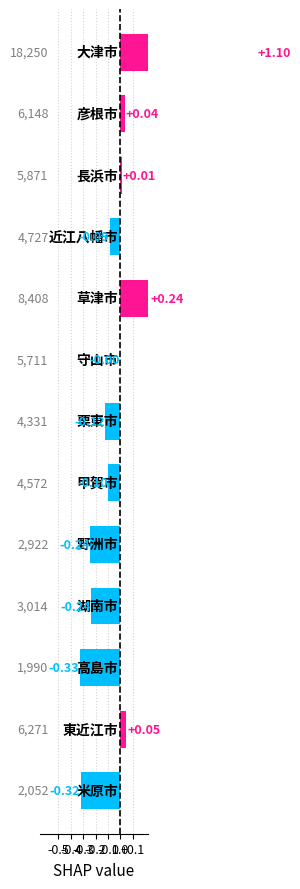

Rank the categories by value from highest to lowest.

大津市, 草津市, 東近江市, 彦根市, 長浜市, 守山市, 近江八幡市, 甲賀市, 栗東市, 湖南市, 野洲市, 米原市, 高島市